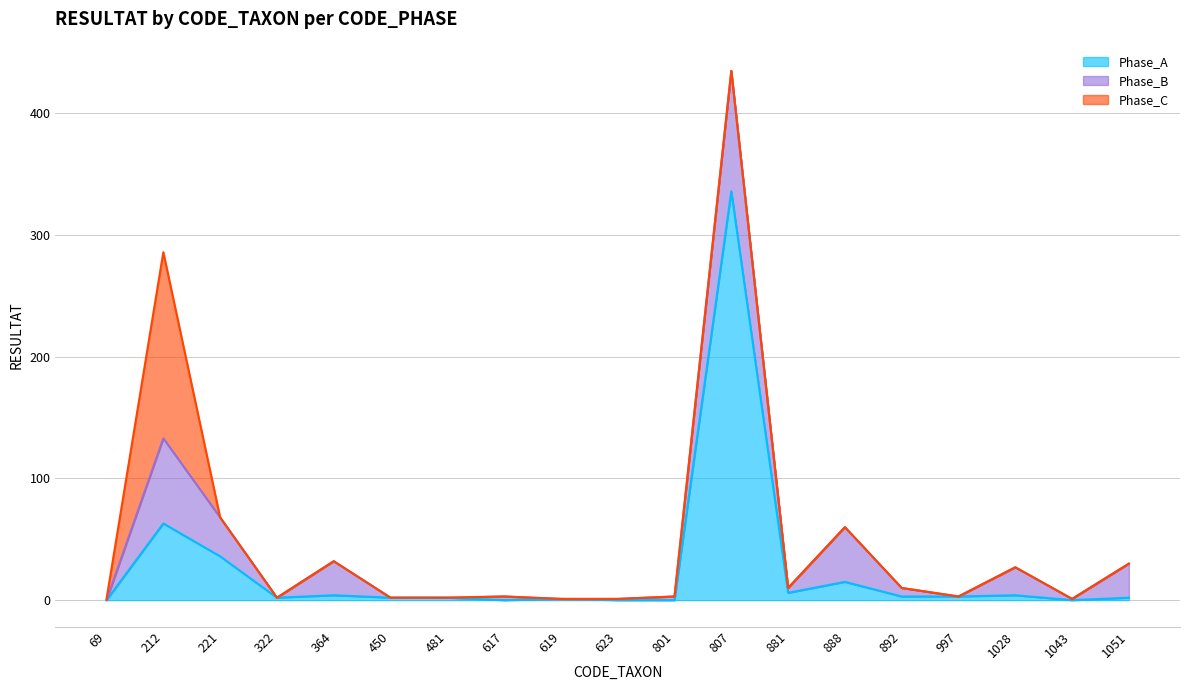

Where is Phase_A nearest to the value 168?

212